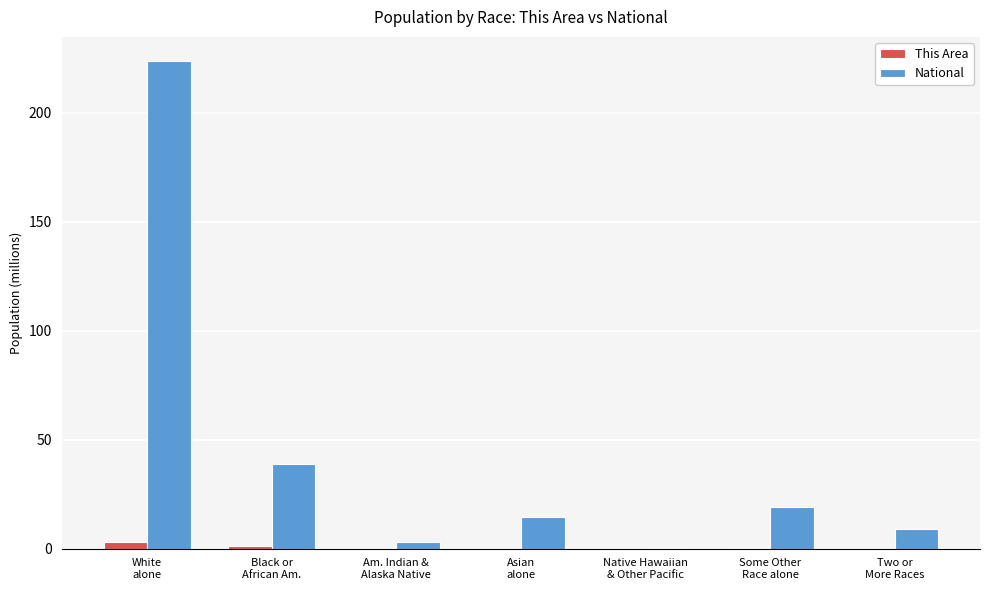

What is the sum of all National values?

308.7